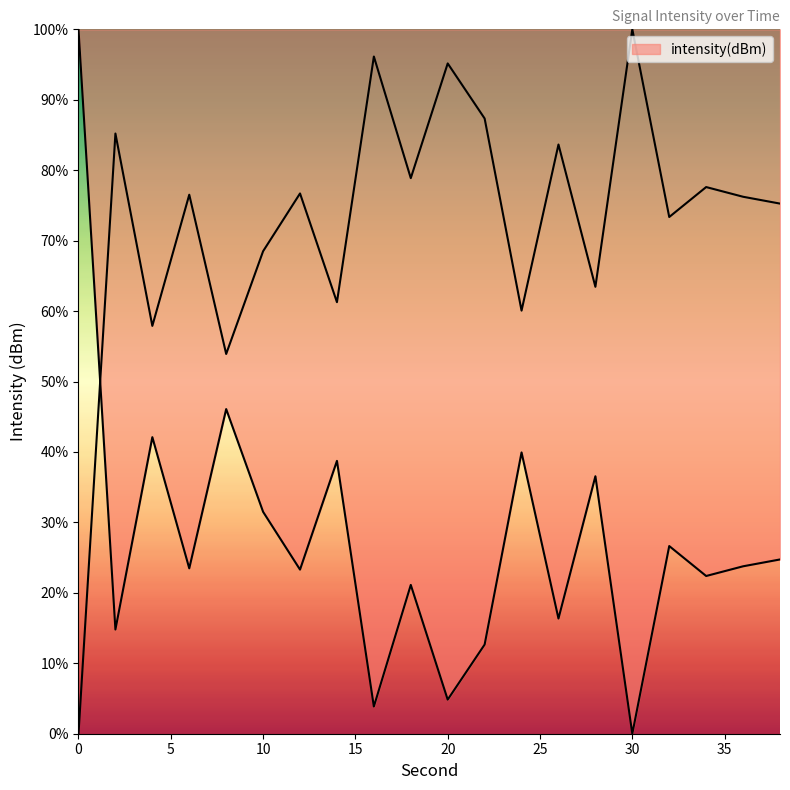

At which category does the data reach its first local valley?

2